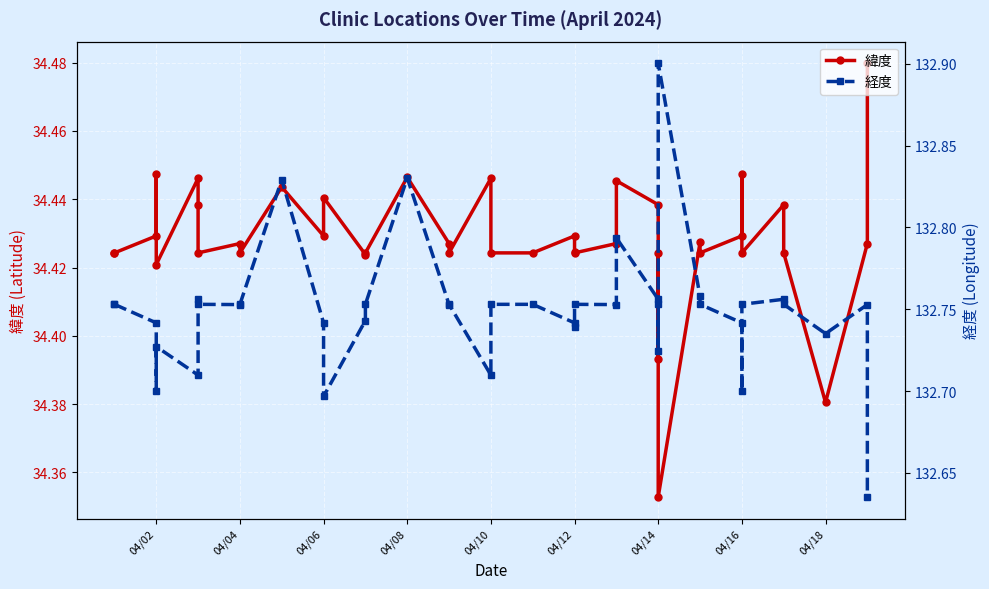

What position from the left is 15?

16